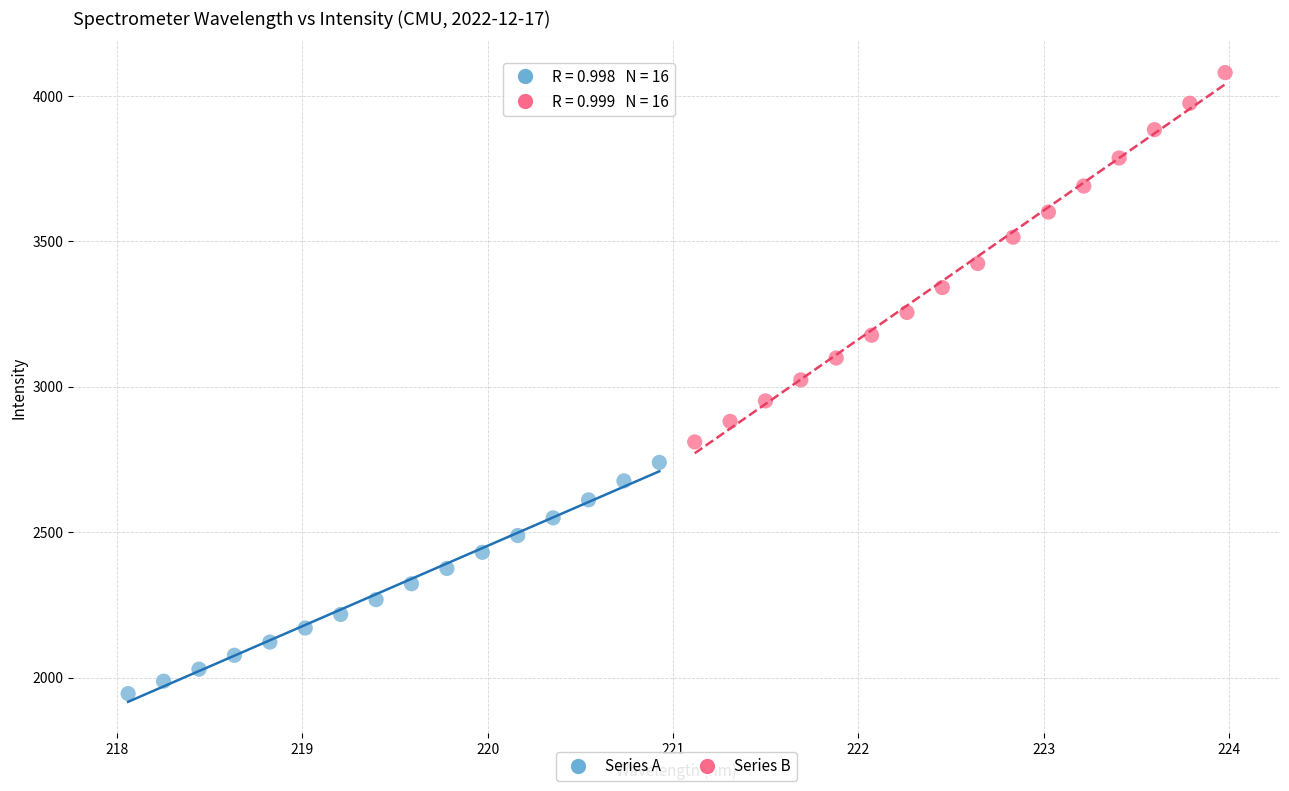

What are all the series names shown in the legend?

Series A, Series B